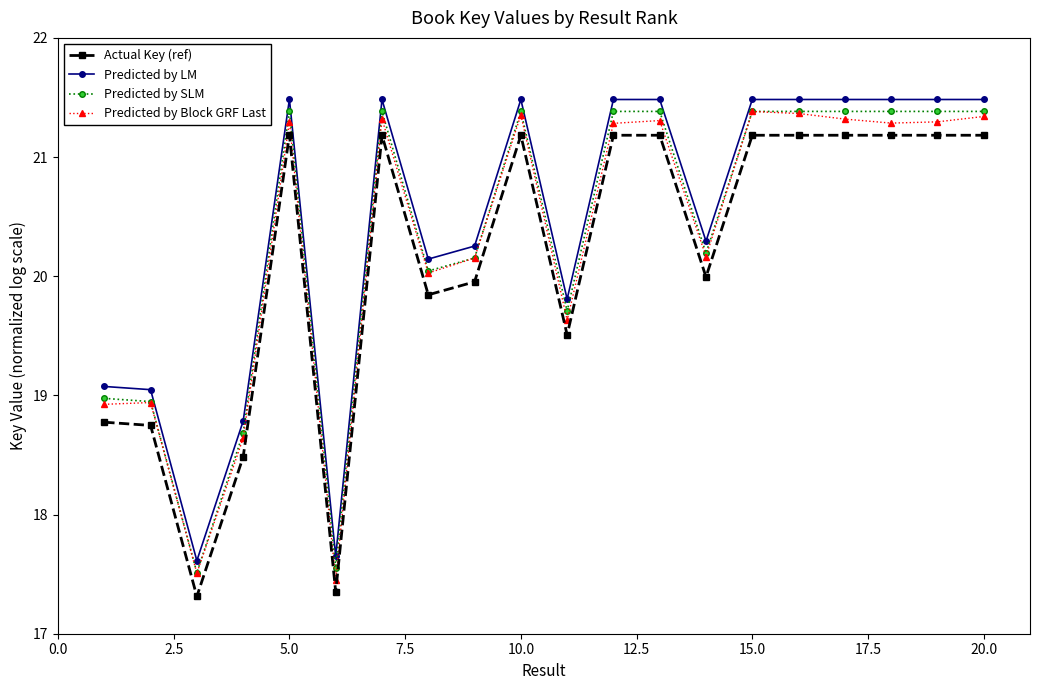

At how many categories does at least one series exceed 17?

20